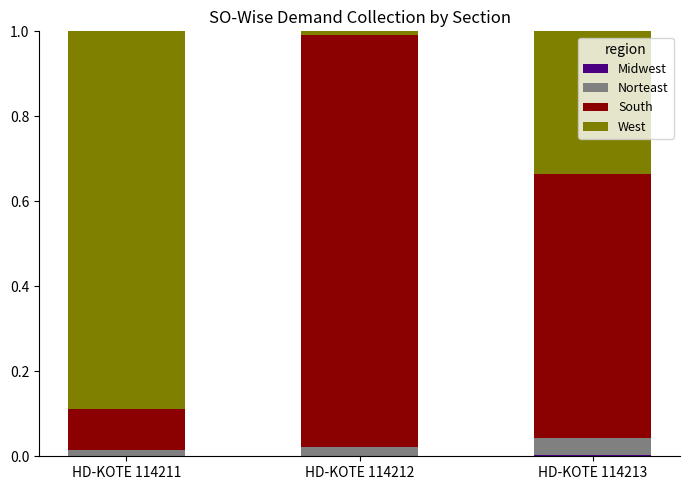

The South series shows 0.2 at HD-KOTE 114211. True or false?

False